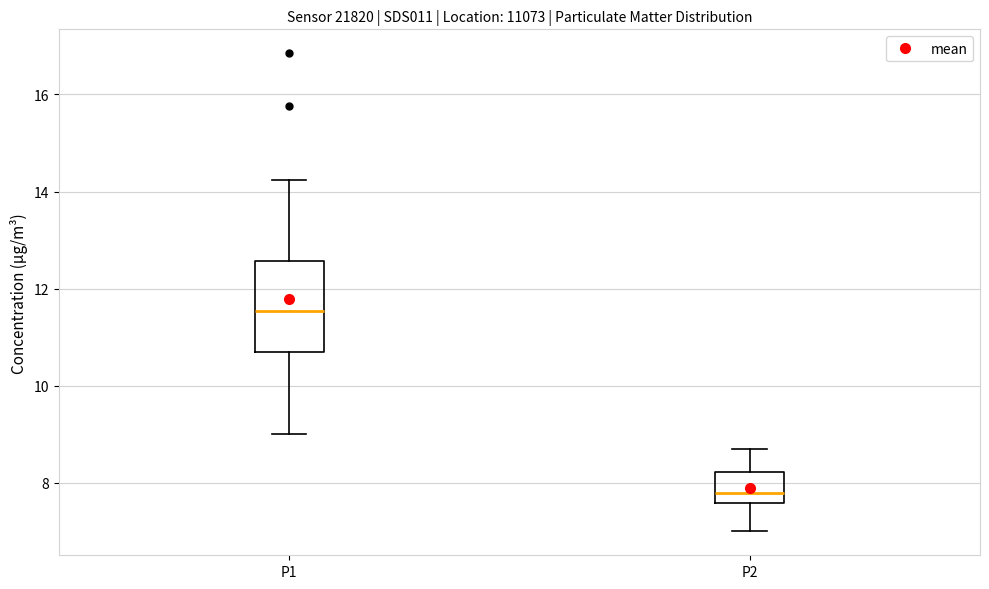

Reading left to right, read every box against the y-axis: the position of its median line, the range the box covers, and the ends of its whiskers. The values are not printed on the chart, so give them approximately, as read against the axis.

P1: median 11.6, box 10.6 to 12.6, whiskers 9.0 to 14.2
P2: median 7.8, box 7.6 to 8.2, whiskers 7.0 to 8.8